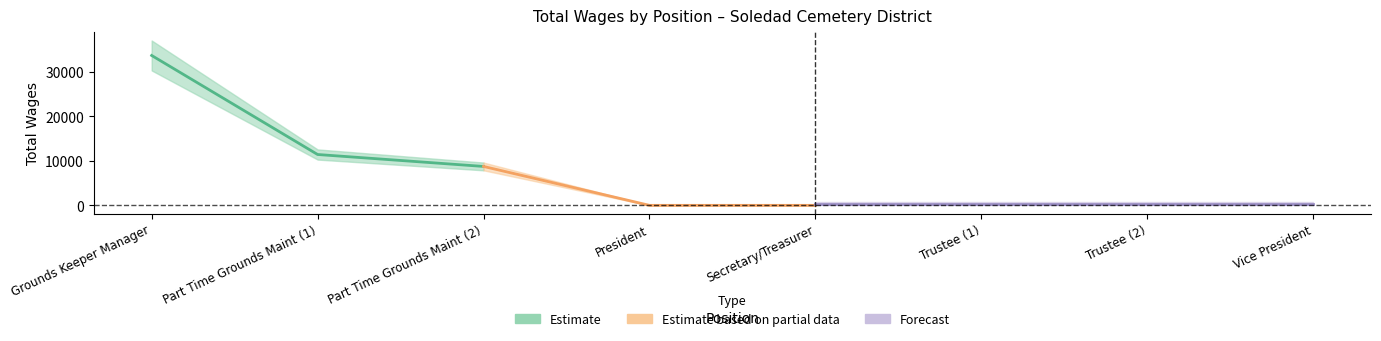

What is the sum of the values at Part Time Grounds Maint (2) and Part Time Grounds Maint (1)?

20186